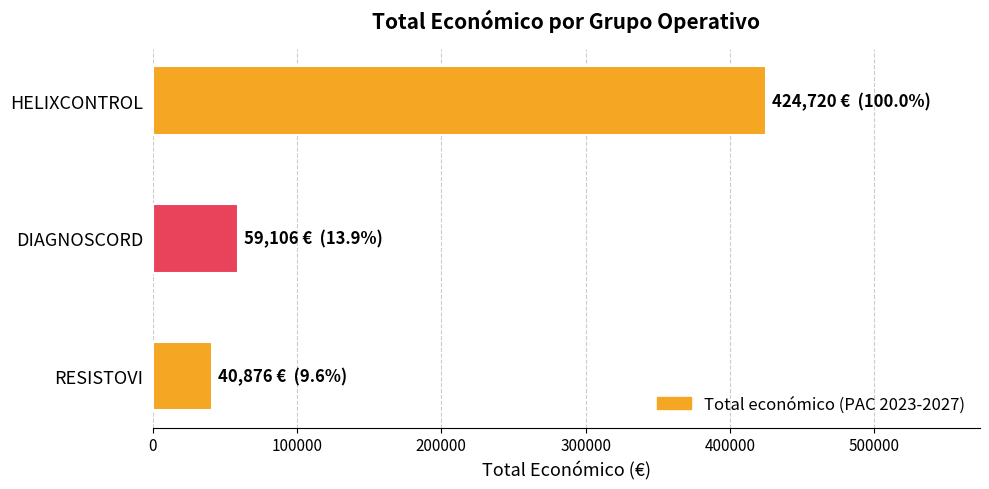

Reading bottom to top, transcribe all the data shown in this chart.

40876	59106	424720